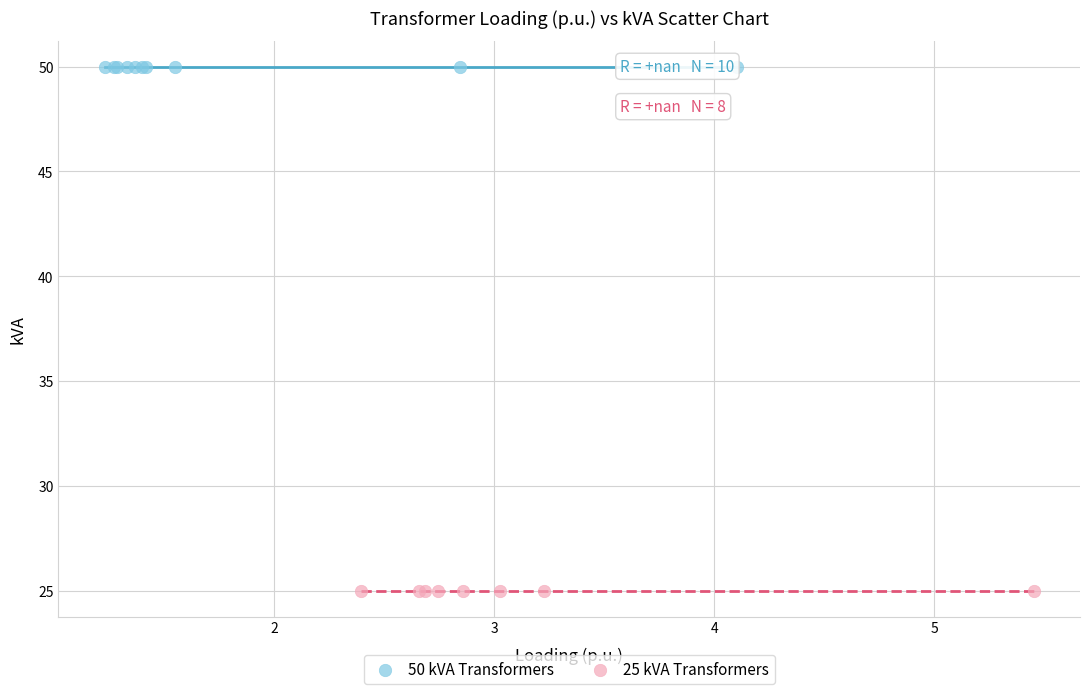

Which series reaches the maximum Y coordinate?

50 kVA Transformers